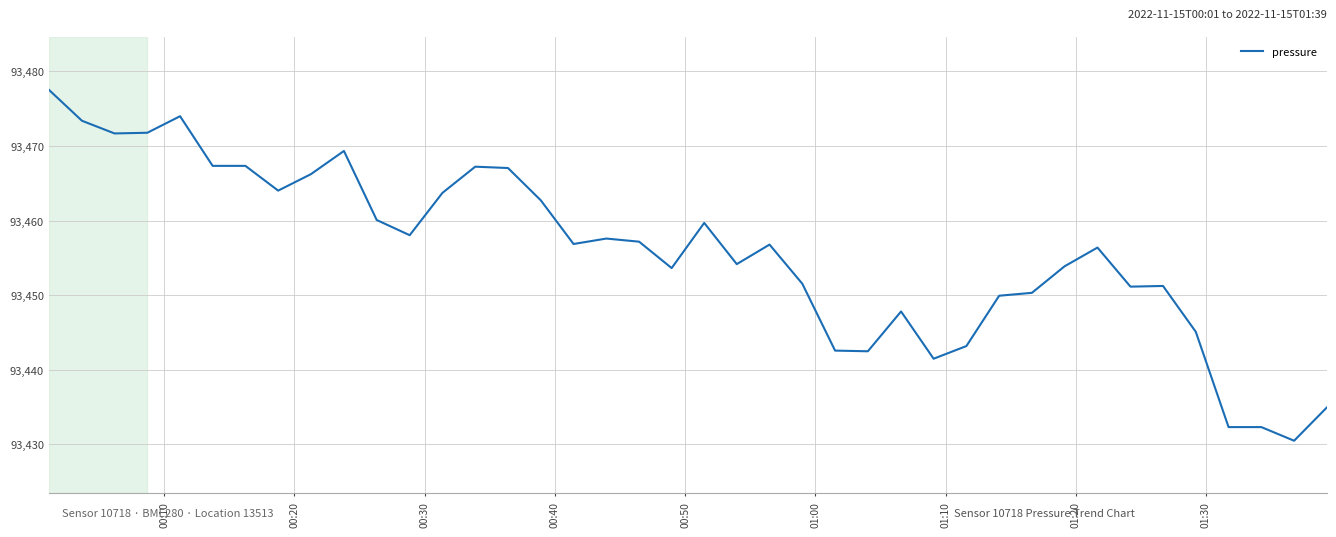

How many categories are shown in the chart?

40